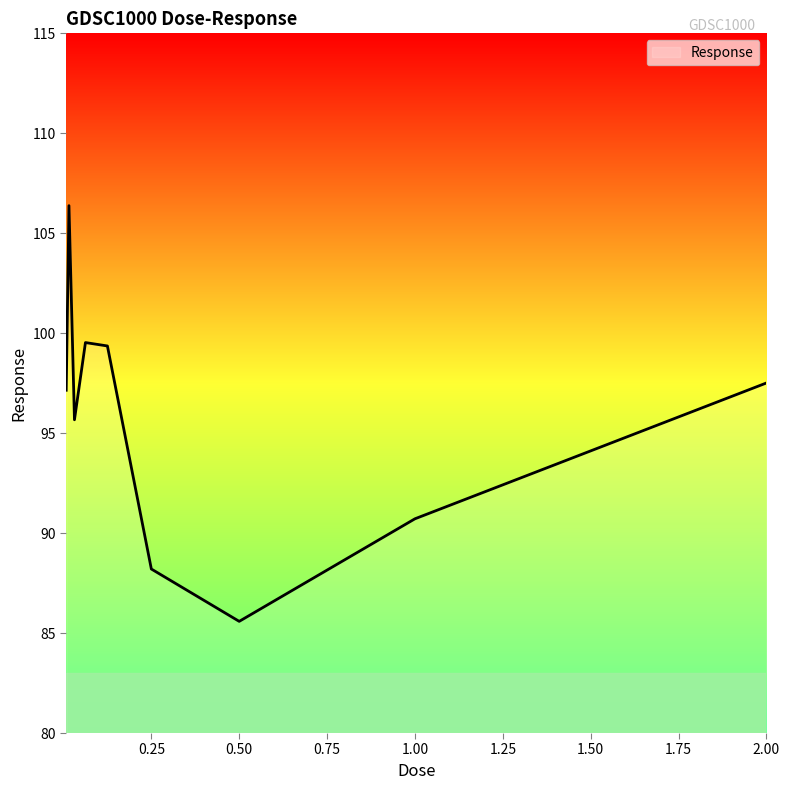

What is the smallest value displayed?

85.6